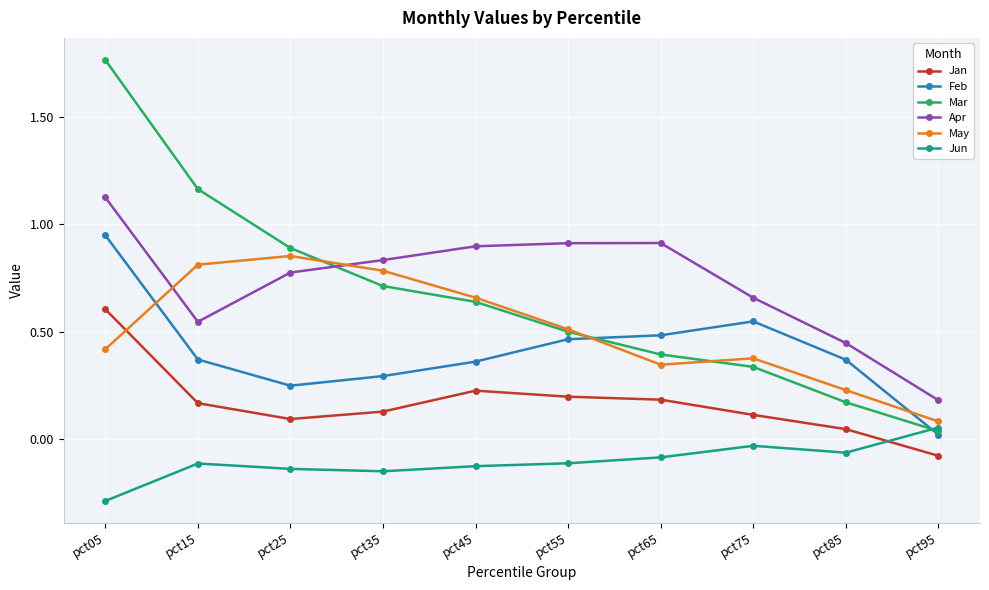

At which category does Feb reach its first local valley?

pct25